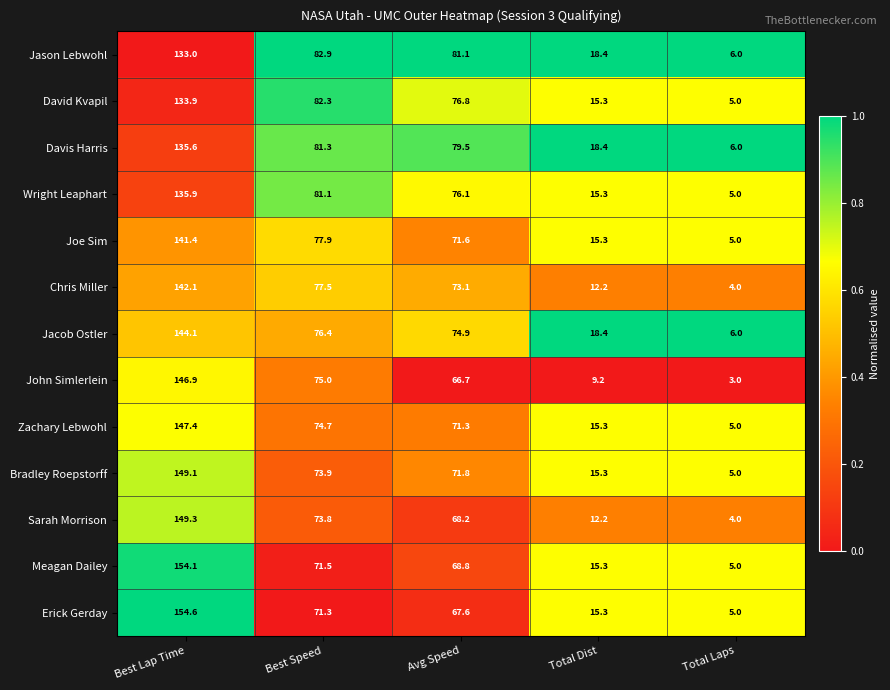

Which series changed the most between Best Speed and Total Laps?

David Kvapil